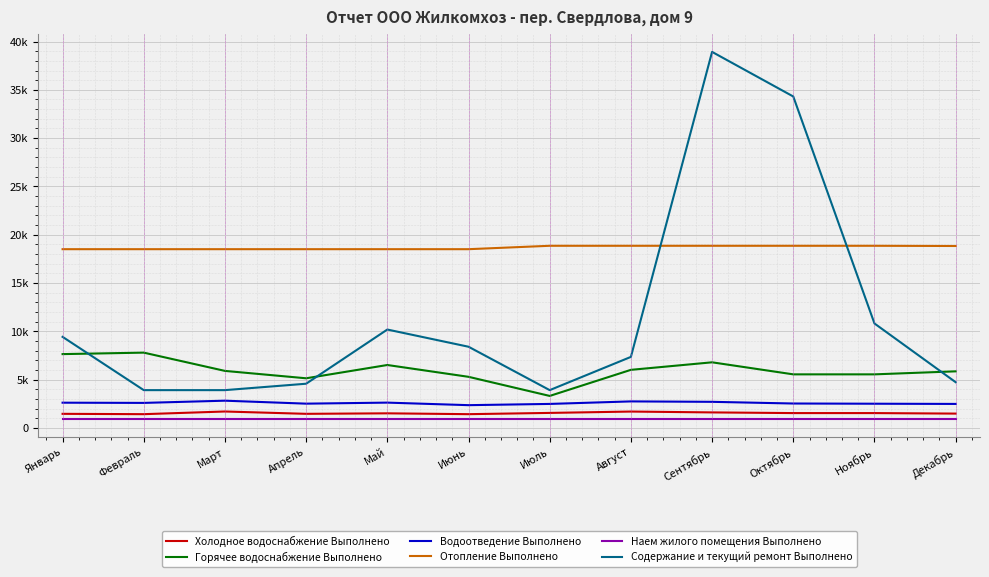

In Содержание и текущий ремонт Выполнено, how many points are higher than both neighbors (excluding endpoints)?

2